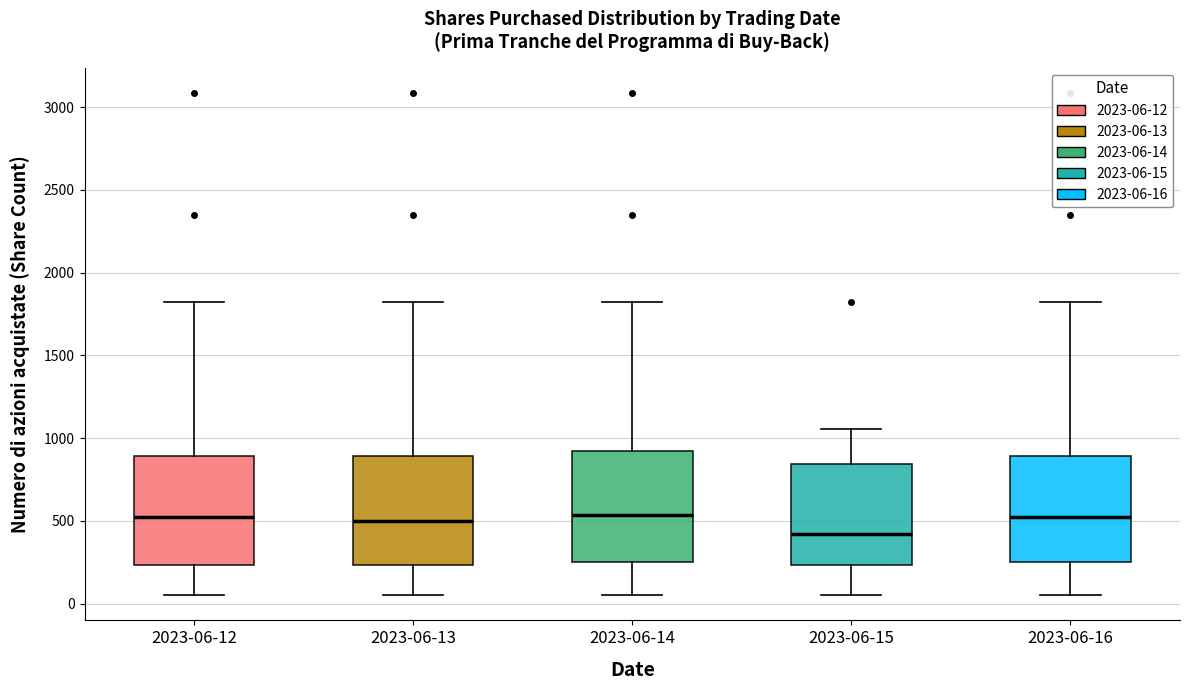

Where does the median line of the box for 2023-06-13 sit on the y-axis? The values are not printed on the chart, so give them approximately, as read against the axis.

500